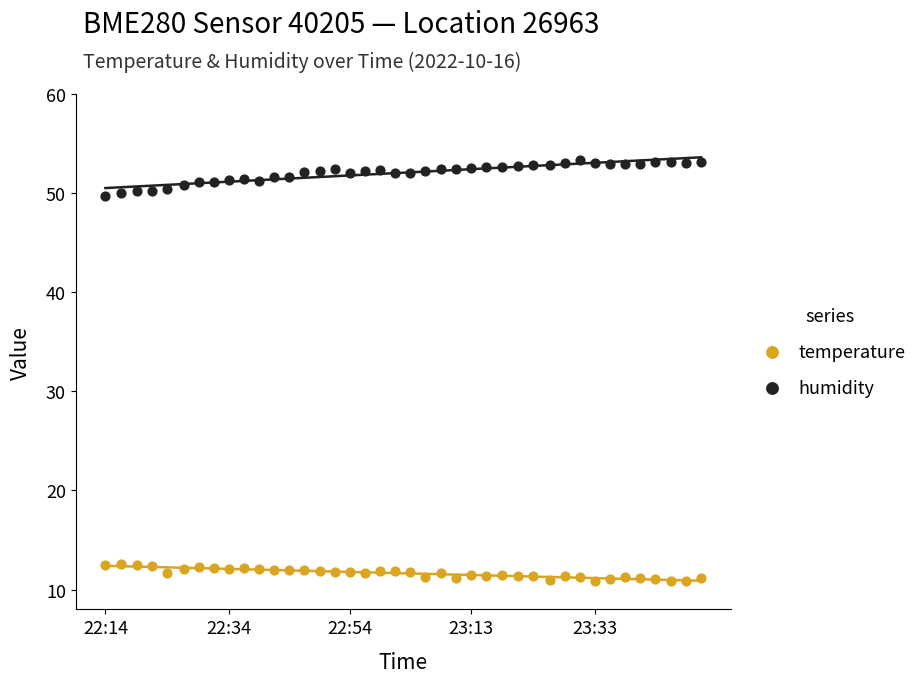

Across all data points, what is the range of X values (max minus min)?

96.9